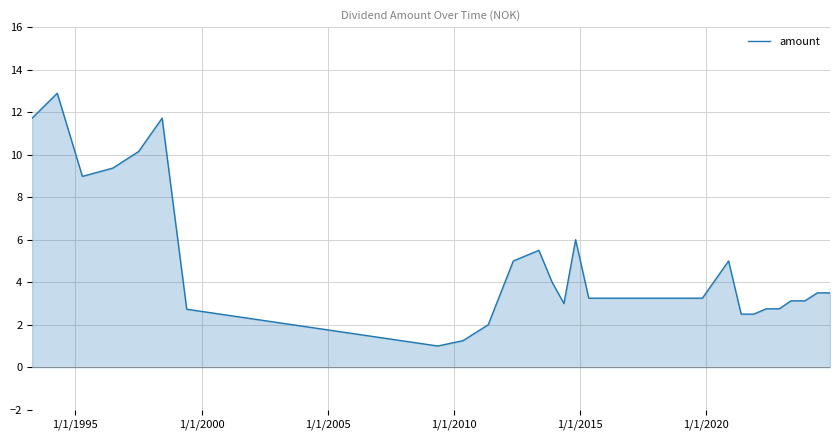

What is the maximum value shown in the chart?

12.9